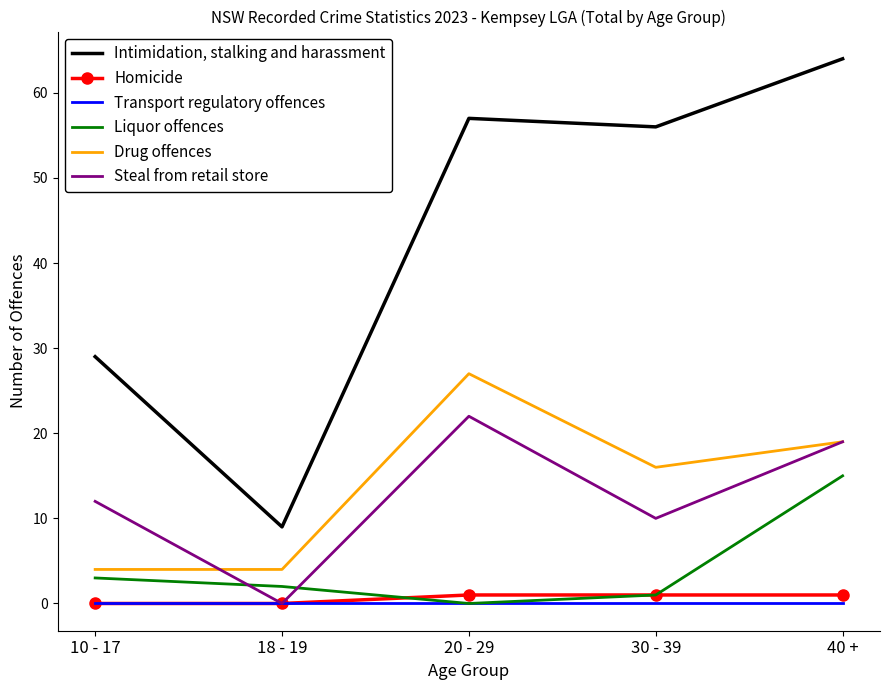

True or false: Intimidation, stalking and harassment and Transport regulatory offences cross at least once.

False